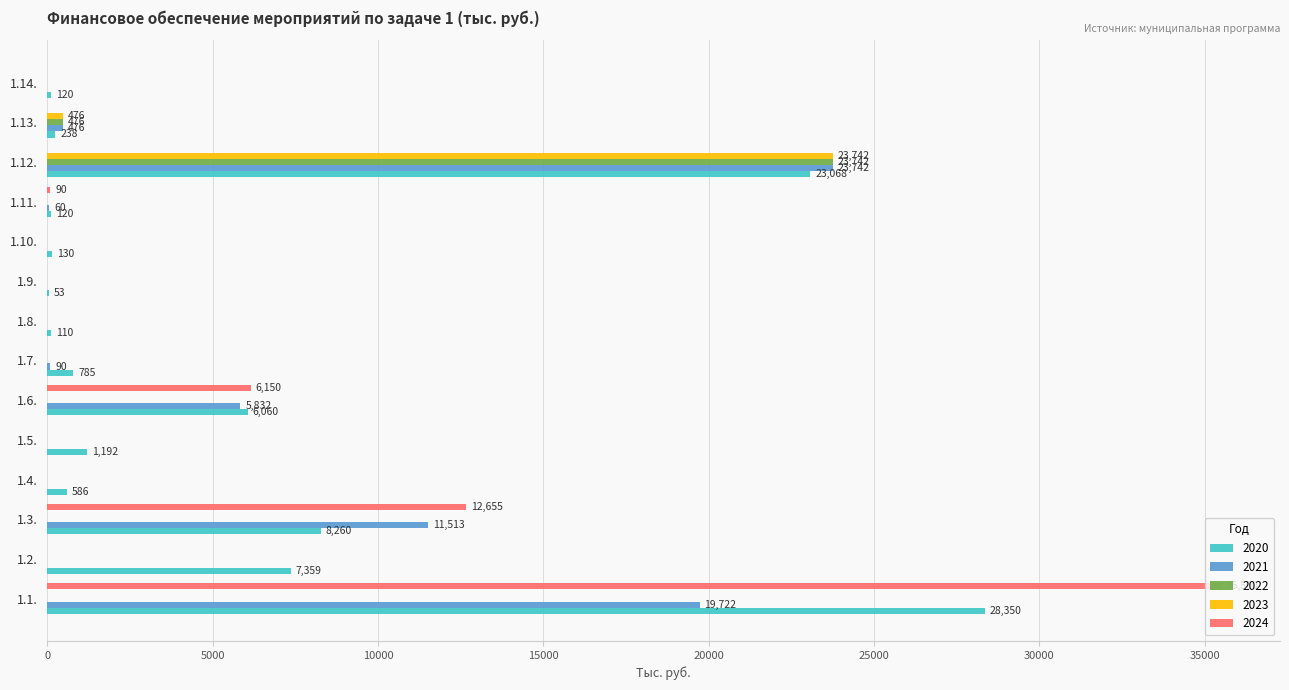

At which category is the sum across all series the highest?

1.12.